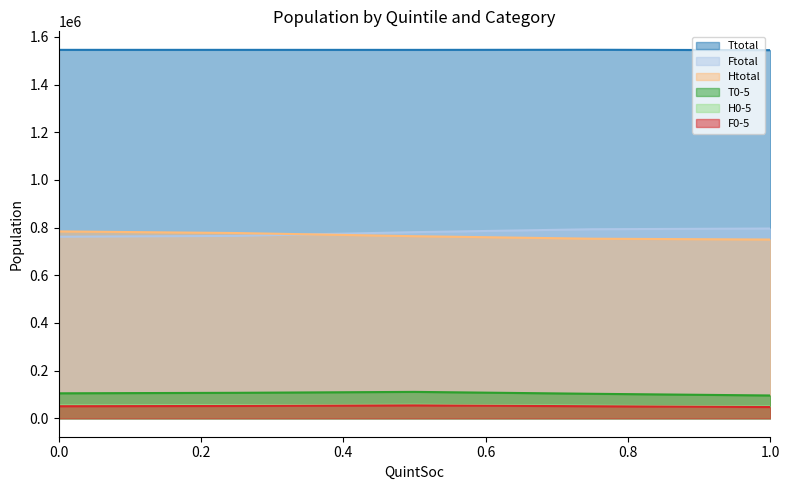

Reading left to right, transcribe all the data shown in this chart.

Ttotal: 1545765.0	1545760.0	1545670.0	1546165.0	1544560.0
Ftotal: 761700.0	765310.0	780975.0	793210.0	796140.0
Htotal: 784085.0	777270.0	763965.0	753450.0	750005.0
T0-5: 104830.0	106930.0	110780.0	102790.0	95725.0
H0-5: 53520.0	54610.0	56610.0	52690.0	49285.0
F0-5: 50680.0	51710.0	54165.0	50535.0	47185.0